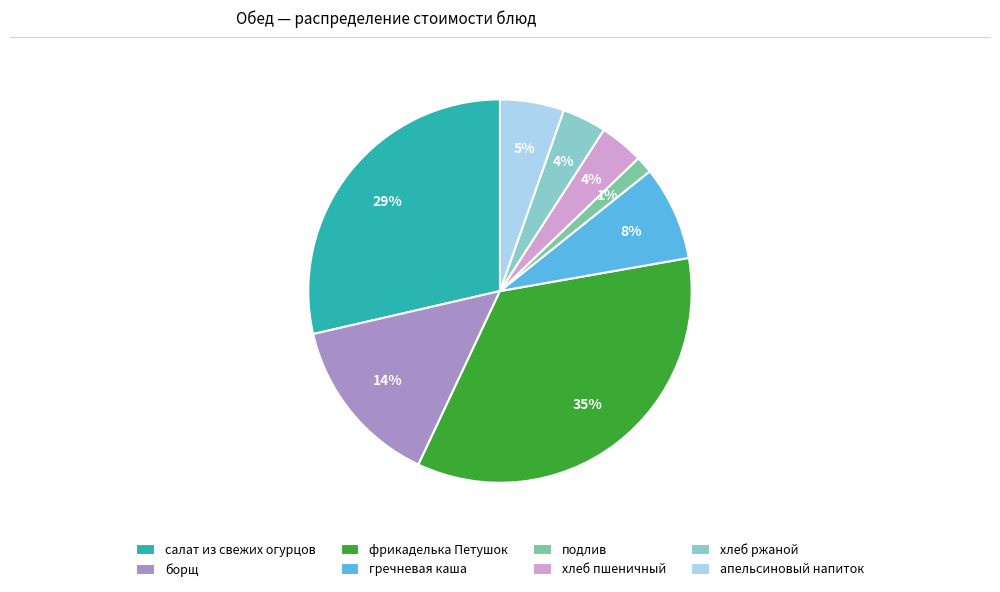

How many segments does this pie chart have?

8